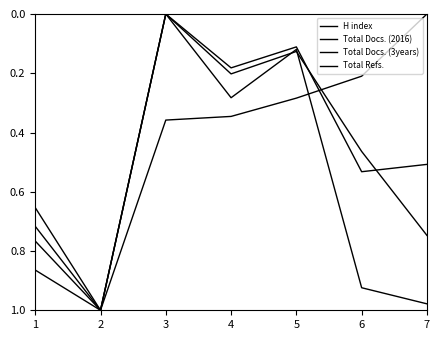

In Total Docs. (3years), how many points are lower than both neighbors (excluding endpoints)?

2